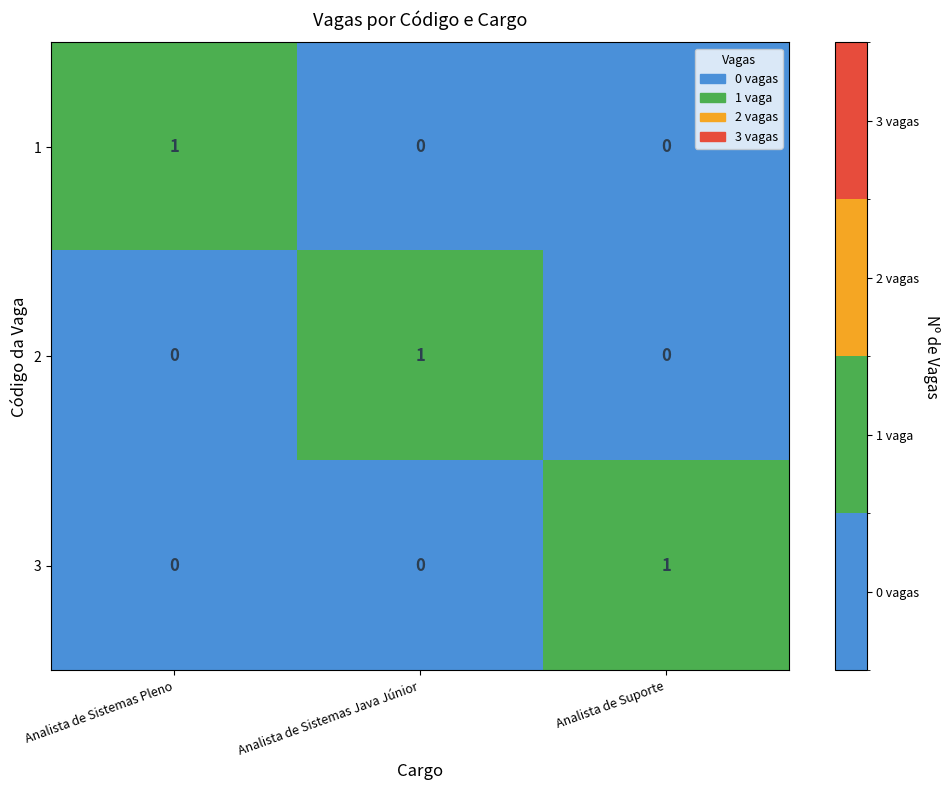

True or false: 2 has a value of 0 at Analista de Sistemas Pleno.

True